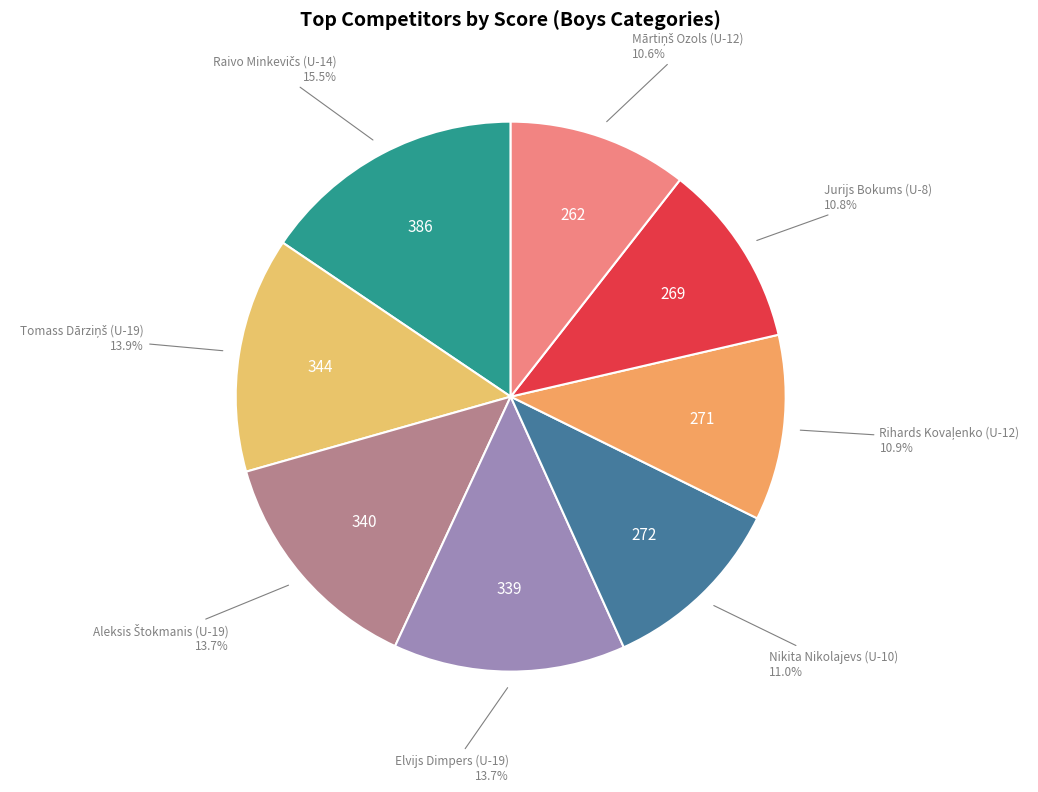

To the nearest percent, what portion does Nikita Nikolajevs (U-10) represent?

11%